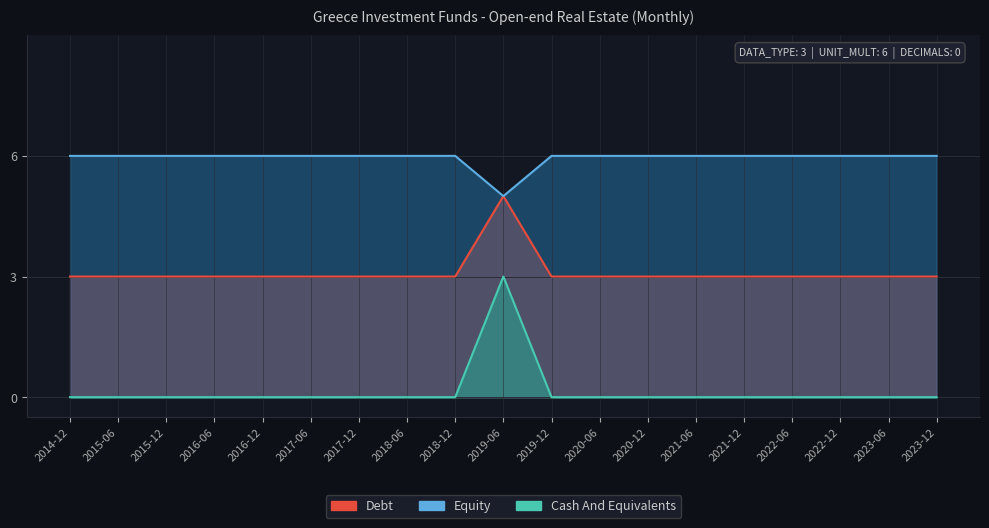

What is the label of the 17th point from the left?

2022-12